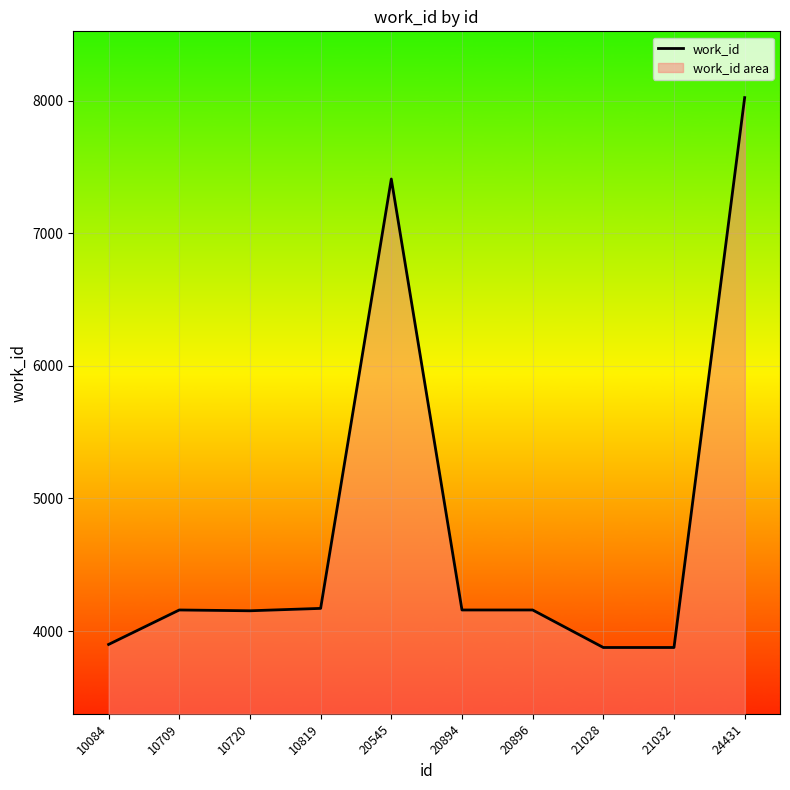

What is the sum of all values?

47886